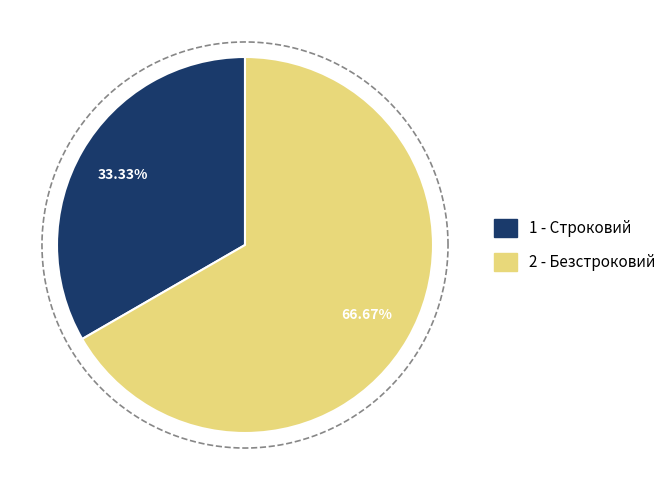

To the nearest percent, what is the average slice percentage?

50%